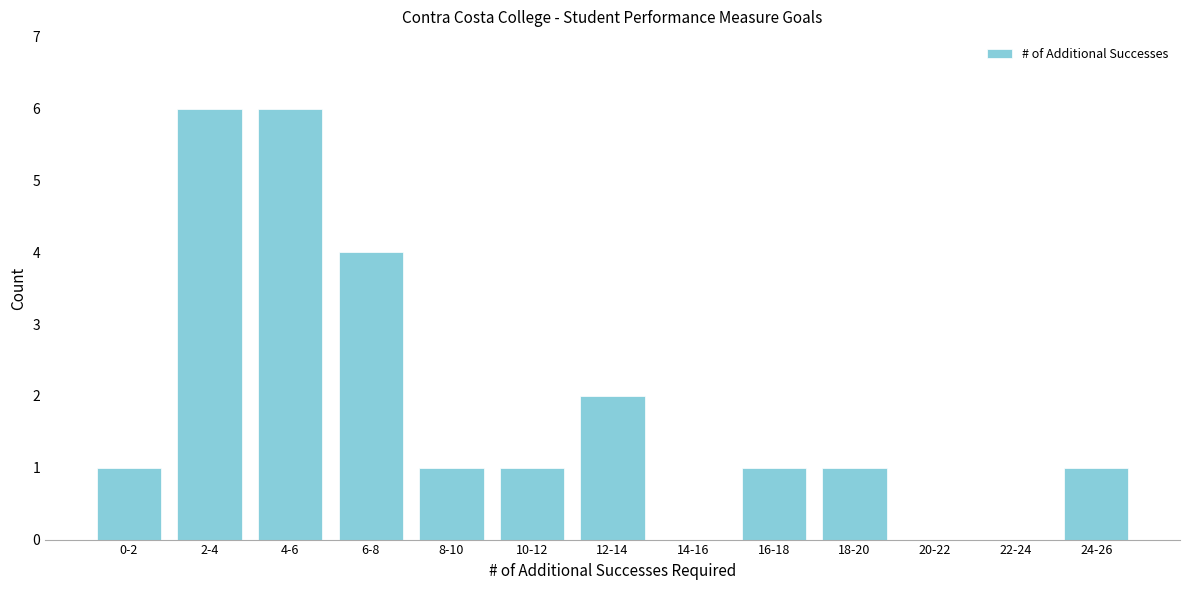

Reading left to right, what are all the values shown in this chart?

0-2=1	2-4=6	4-6=6	6-8=4	8-10=1	10-12=1	12-14=2	14-16=0	16-18=1	18-20=1	20-22=0	22-24=0	24-26=1